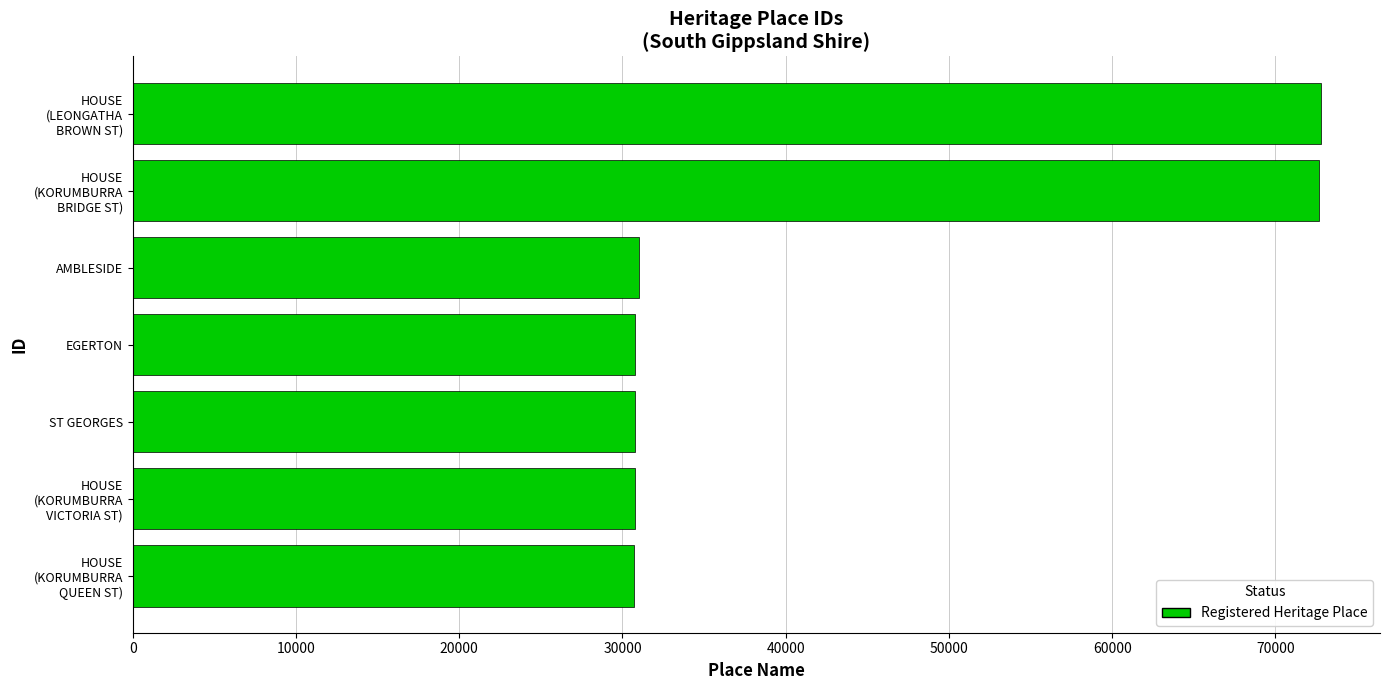

Approximately how many times larger is the value at EGERTON compared to ST GEORGES?

1.0